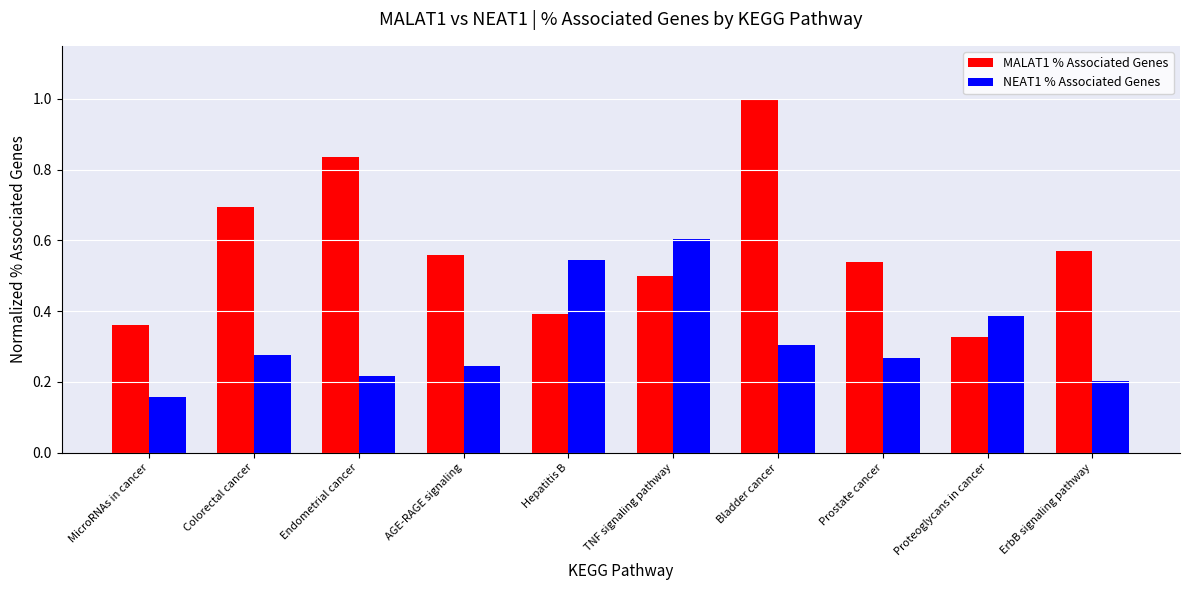

Between Prostate cancer and Proteoglycans in cancer, which series saw the biggest shift?

MALAT1 % Associated Genes